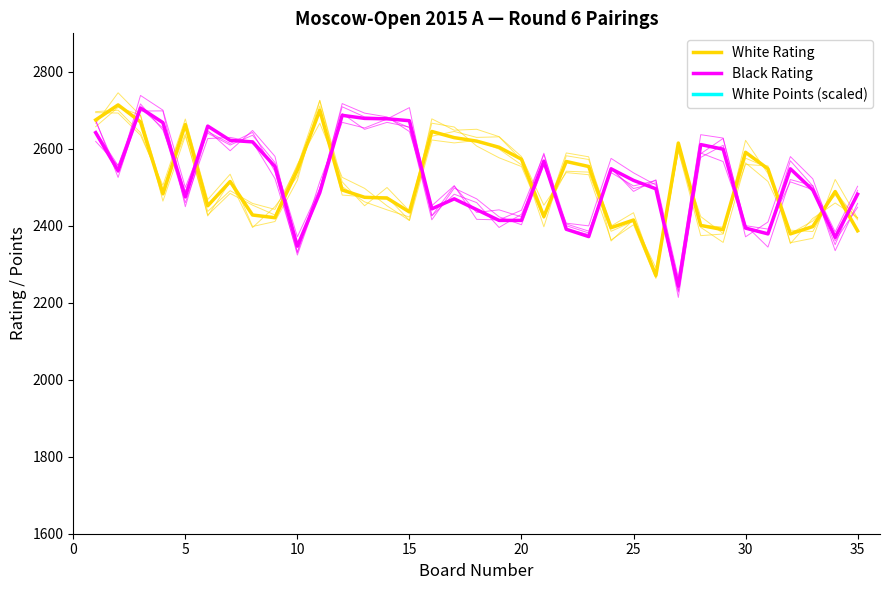

The value of White Rating at 13 is 3701. True or false?

False